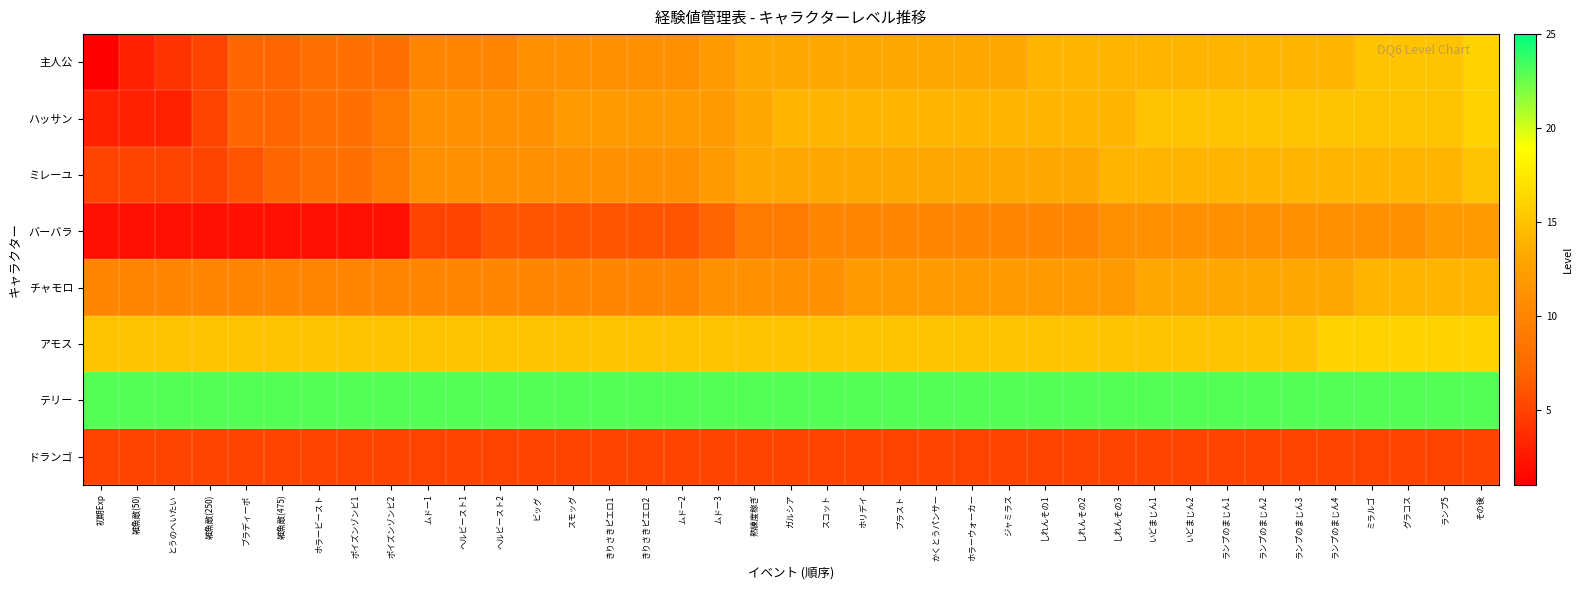

At which category does the chart reach its peak across all series?

初期Exp